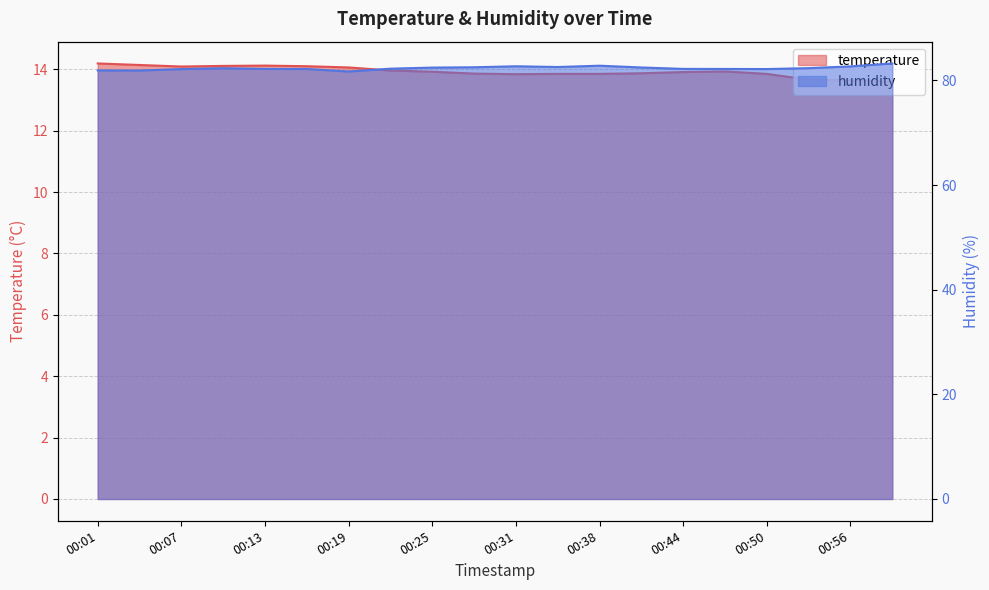

What is the sum of all temperature values?

278.5